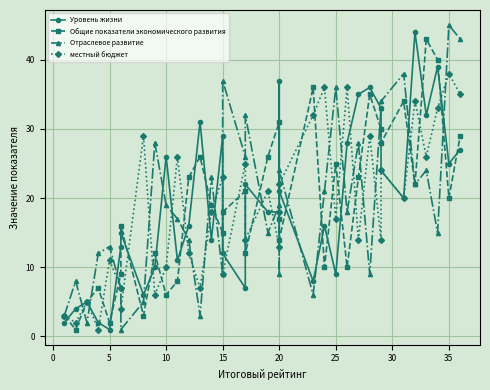

The Уровень жизни series shows 13 at 10. True or false?

False